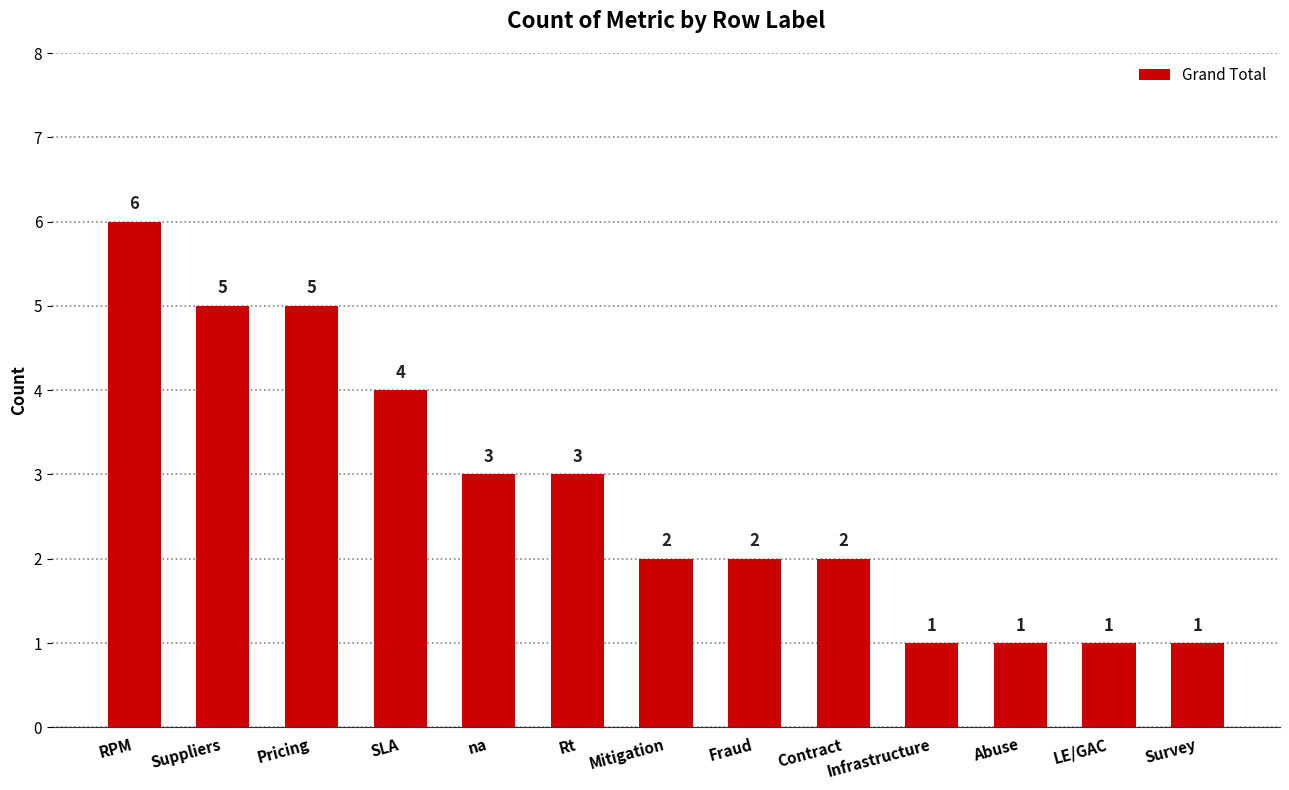

What is the difference between the maximum and minimum values?

5